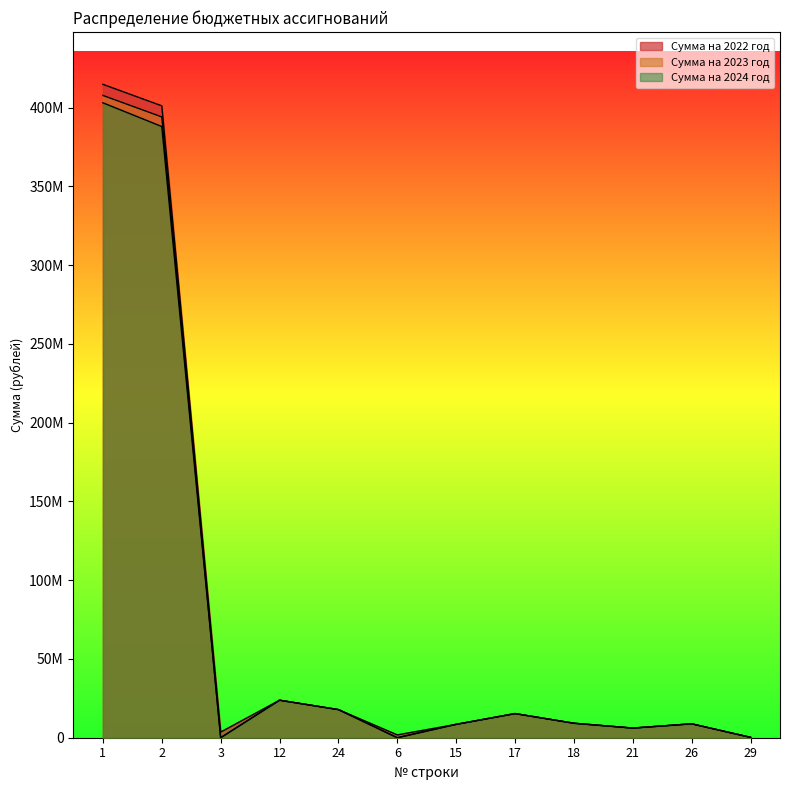

Is the value of Сумма на 2022 год at 26 greater than the value of Сумма на 2024 год at 1?

No